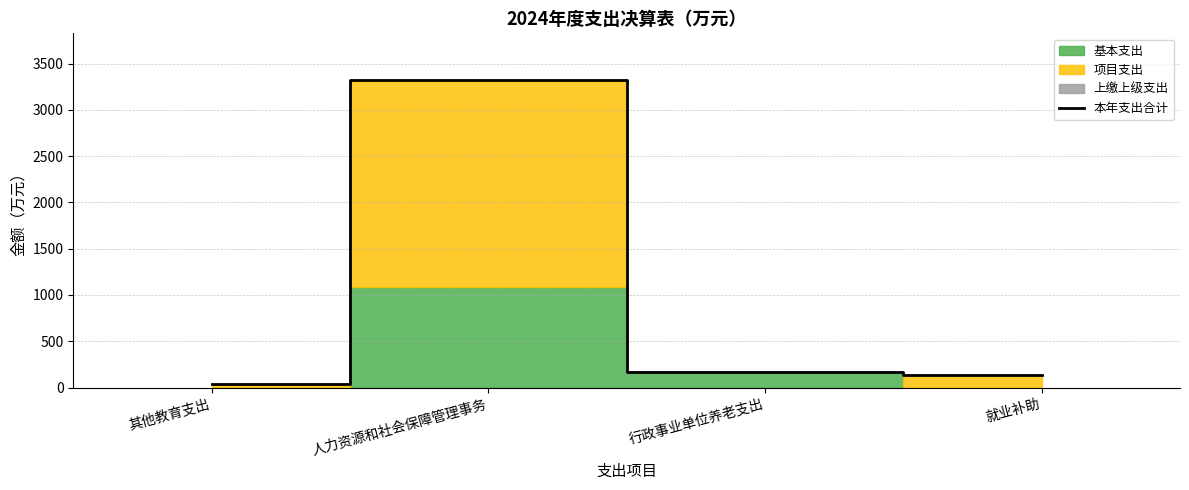

What position from the left is 人力资源和社会保障管理事务?

2